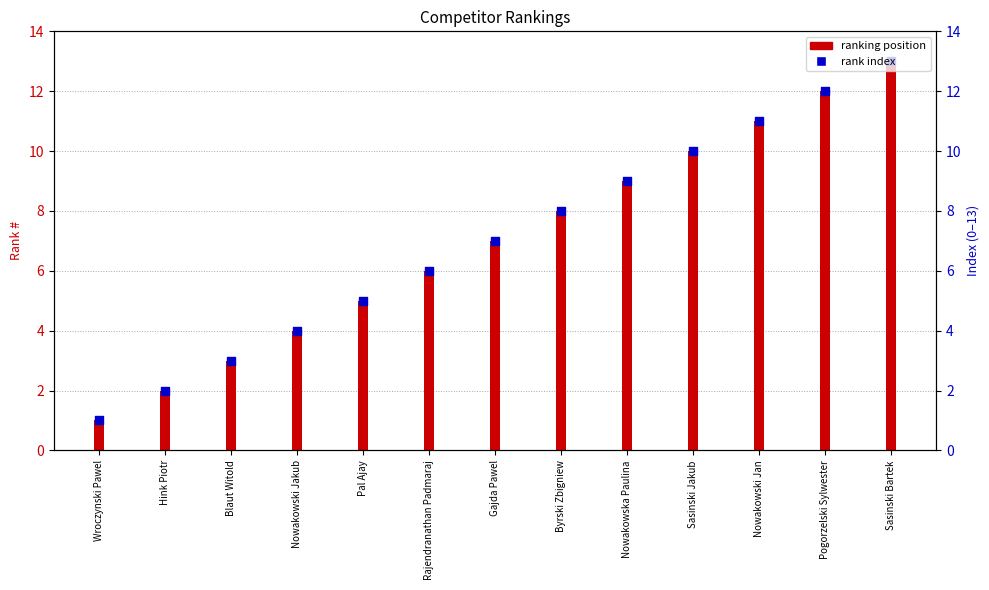

What is the change in value from Sasinski Jakub to Pogorzelski Sylwester?

+2